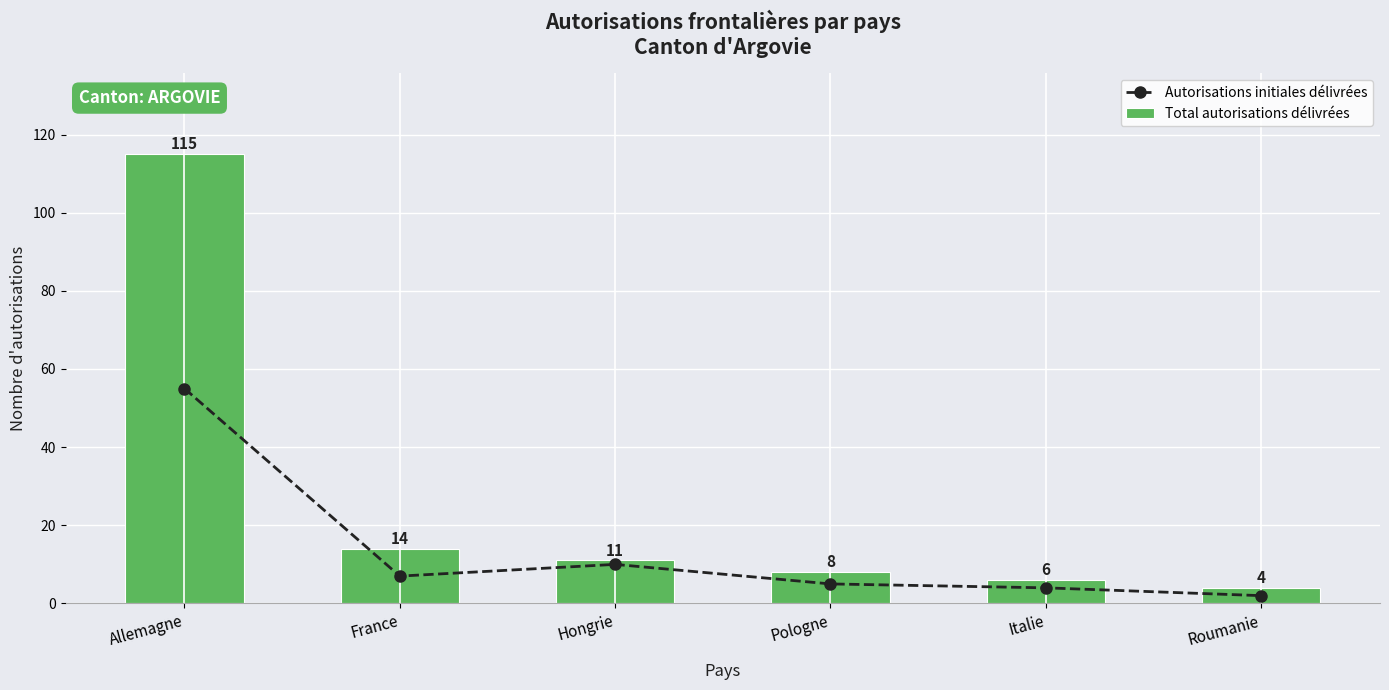

Reading left to right, transcribe all the data shown in this chart.

Autorisations initiales délivrées: Allemagne=55	France=7	Hongrie=10	Pologne=5	Italie=4	Roumanie=2
Total autorisations délivrées: Allemagne=115	France=14	Hongrie=11	Pologne=8	Italie=6	Roumanie=4